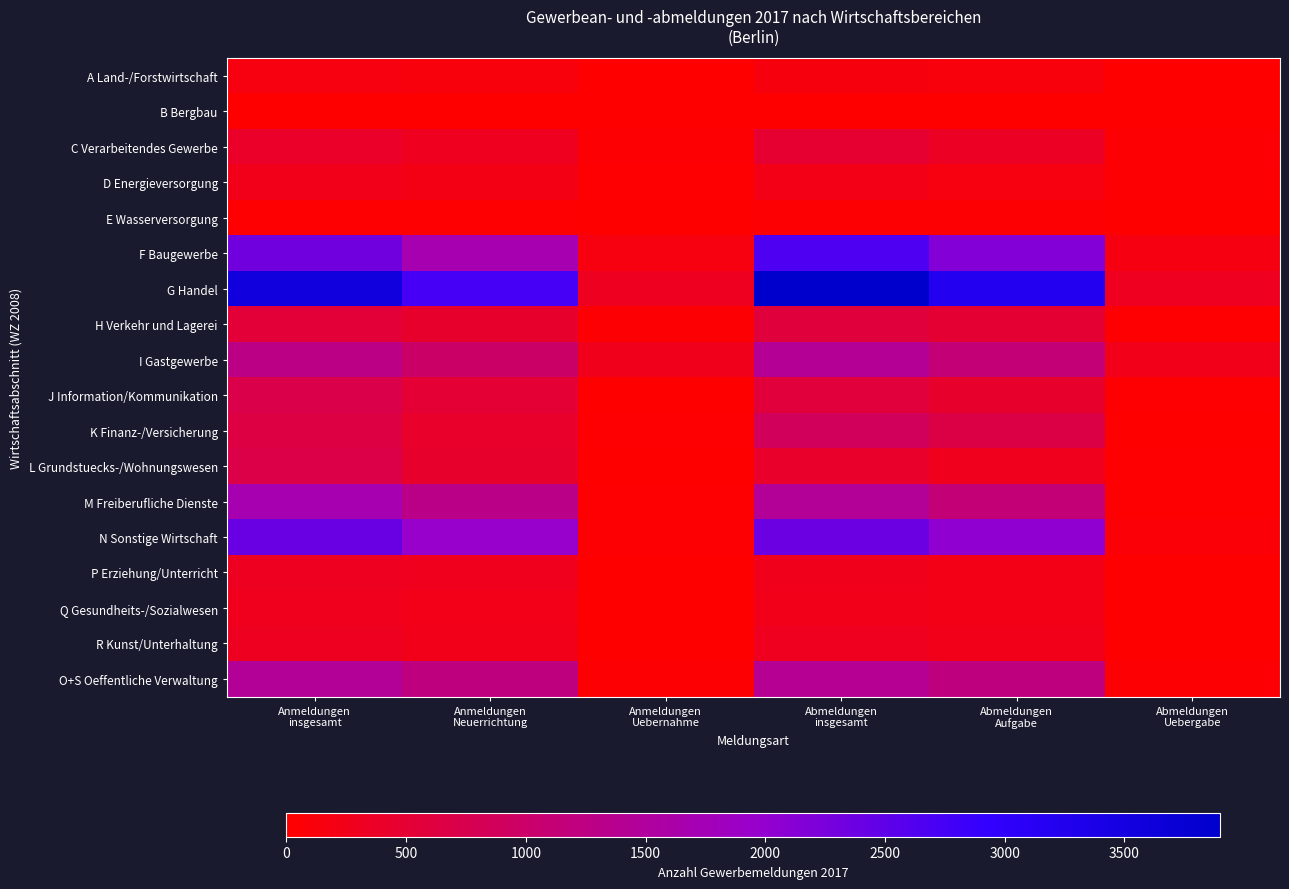

Count the number of data series in this chart.

18